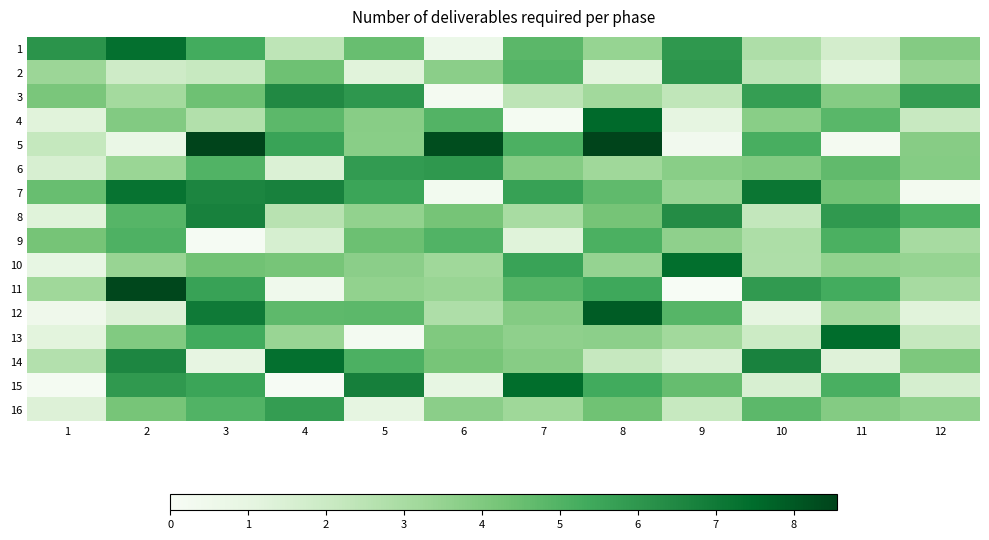

Rank the series at 10 from highest to lowest value.

7, 14, 11, 3, 5, 16, 6, 4, 9, 1, 10, 2, 8, 13, 15, 12